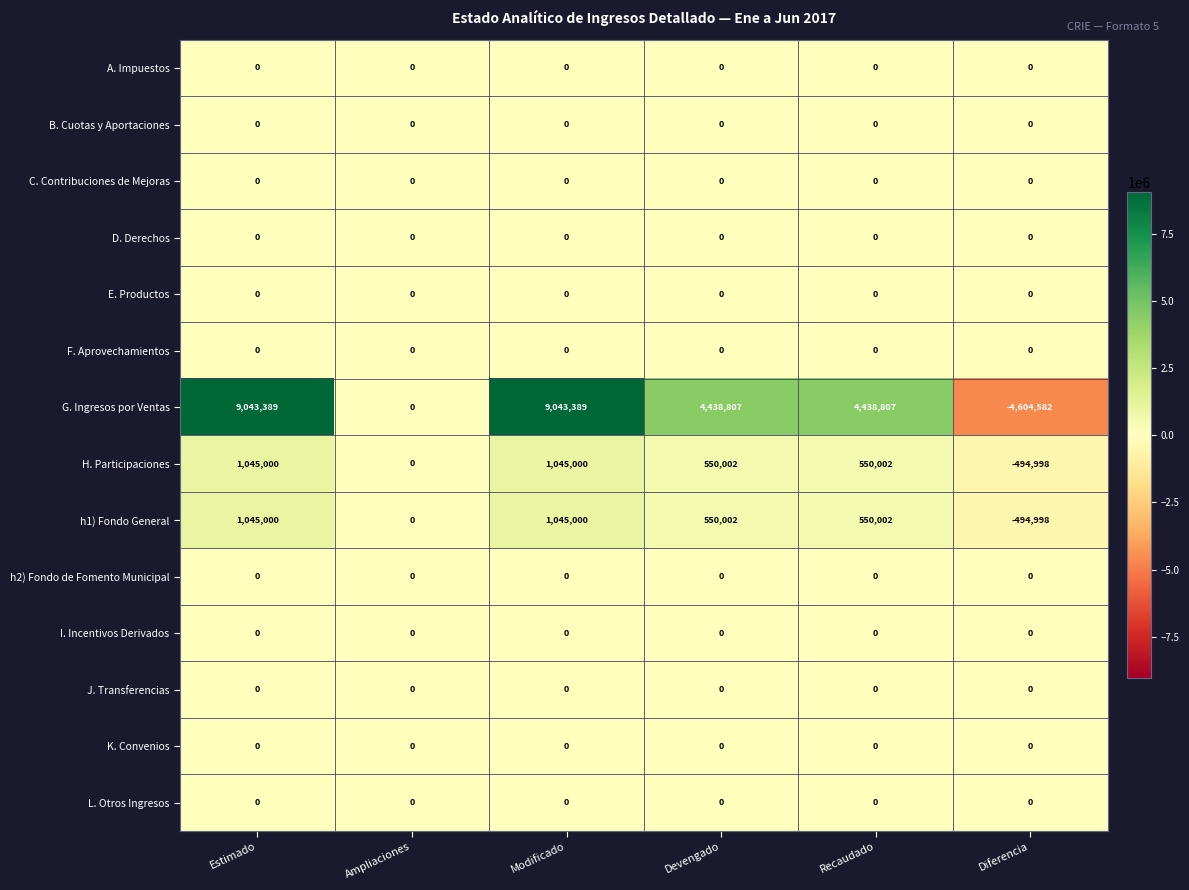

Which series has the widest spread of values?

G. Ingresos por Ventas